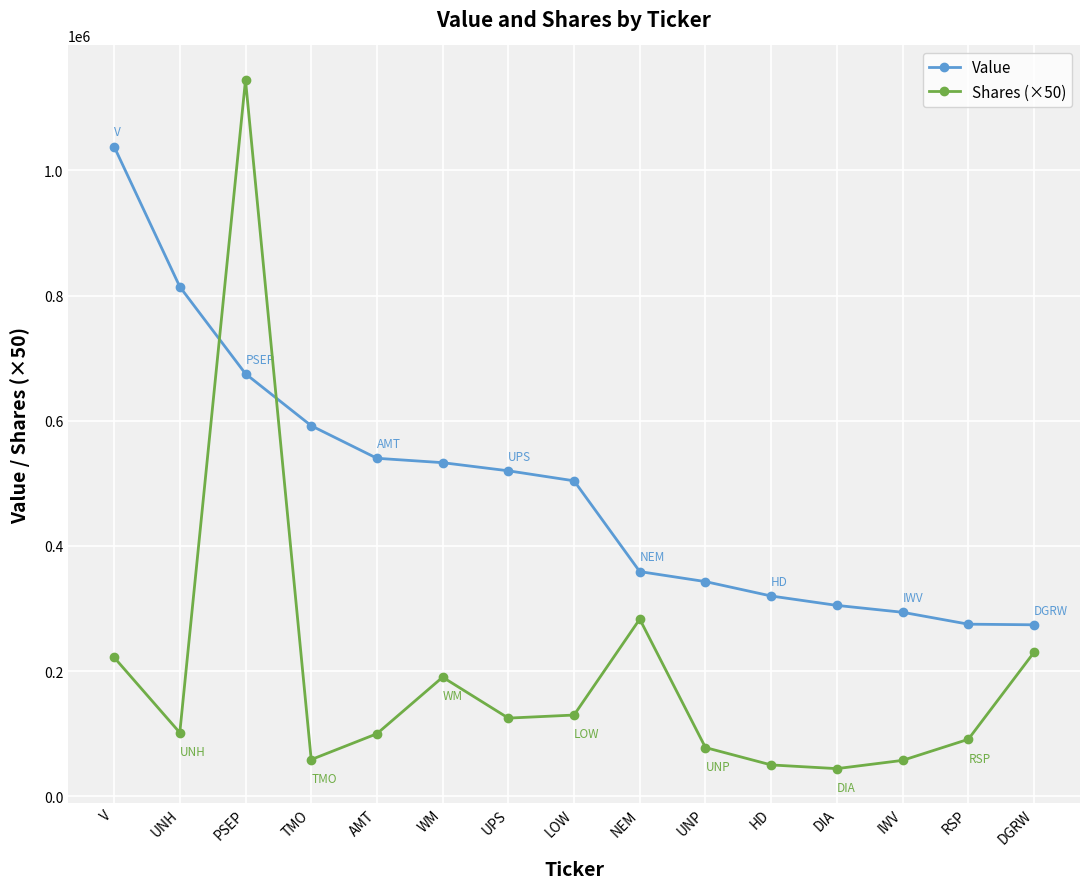

In Shares (×50), how many points are lower than both neighbors (excluding endpoints)?

4